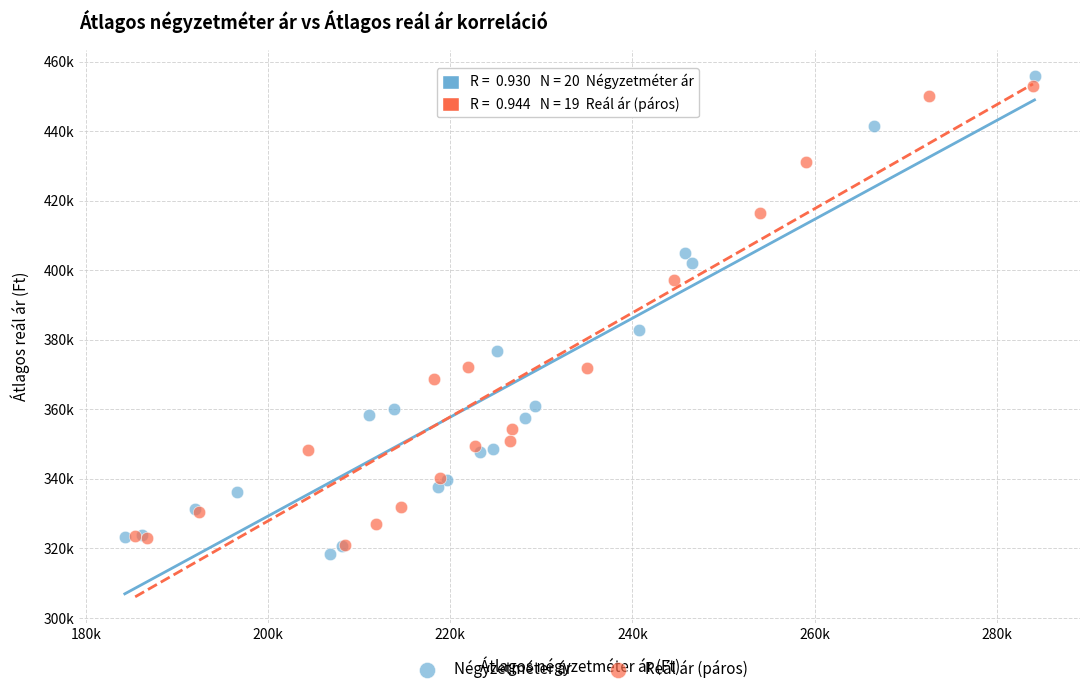

What are all the series names shown in the legend?

Négyzetméter ár, Reál ár (páros)